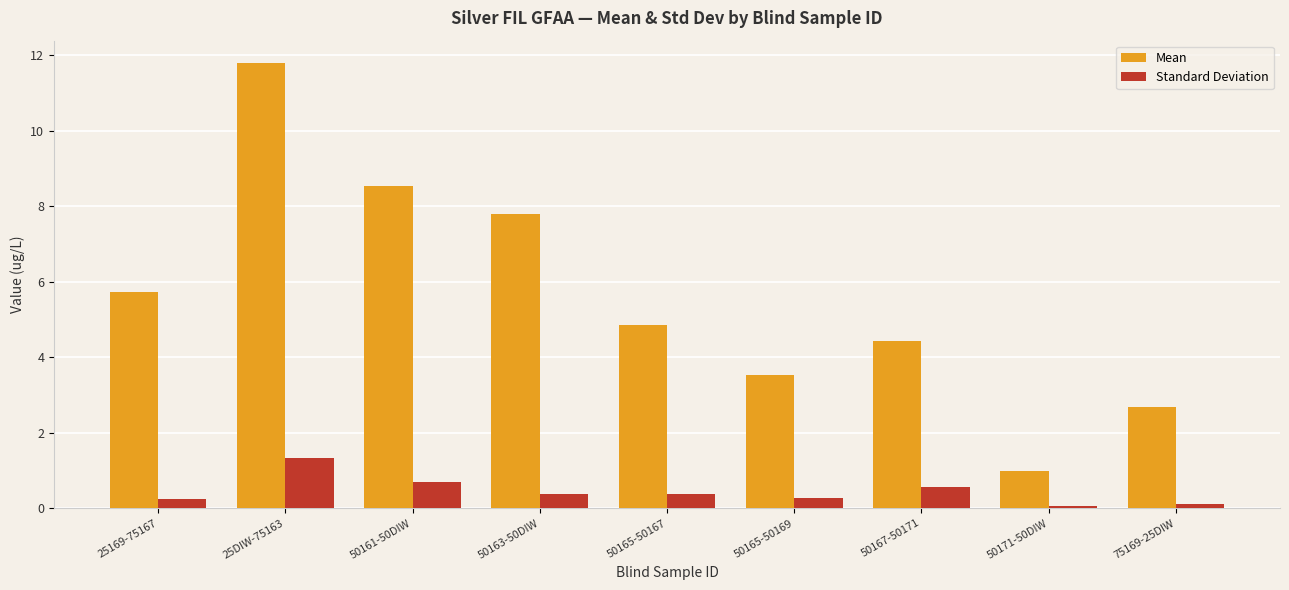

Rank the categories by Mean value from highest to lowest.

25DIW-75163, 50161-50DIW, 50163-50DIW, 25169-75167, 50165-50167, 50167-50171, 50165-50169, 75169-25DIW, 50171-50DIW